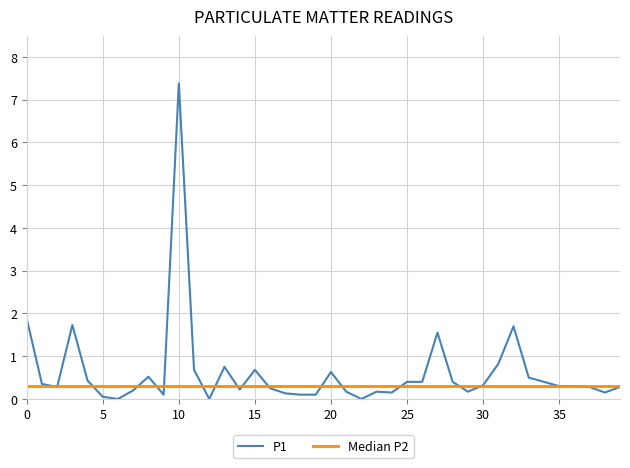

How many points are higher than both their immediate neighbors (excluding endpoints)?

9